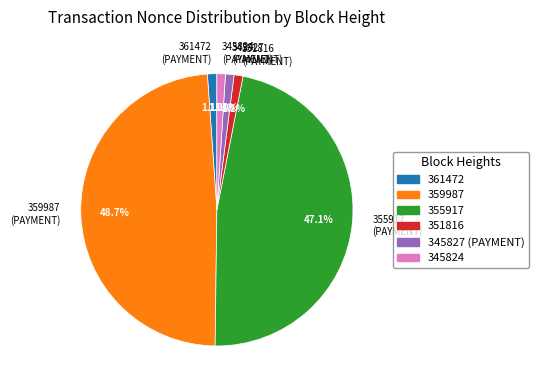

Count the number of slices in the pie.

6